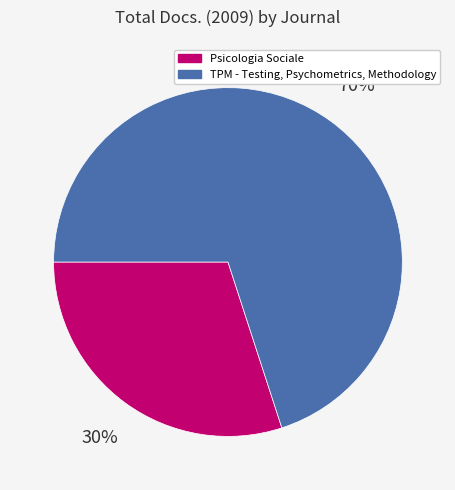

How many segments does this pie chart have?

2